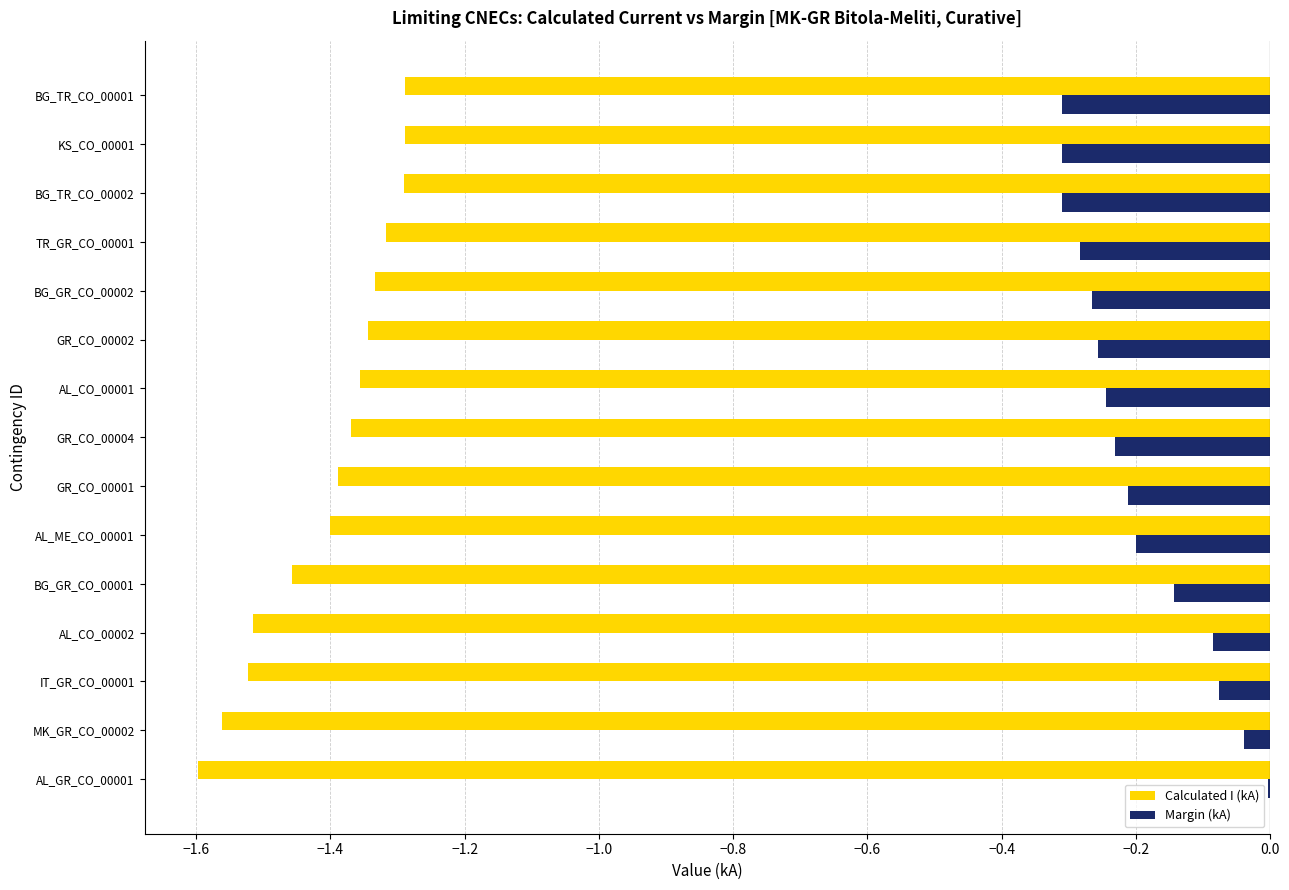

The value of Margin (kA) at BG_TR_CO_00002 is -0.5. True or false?

False